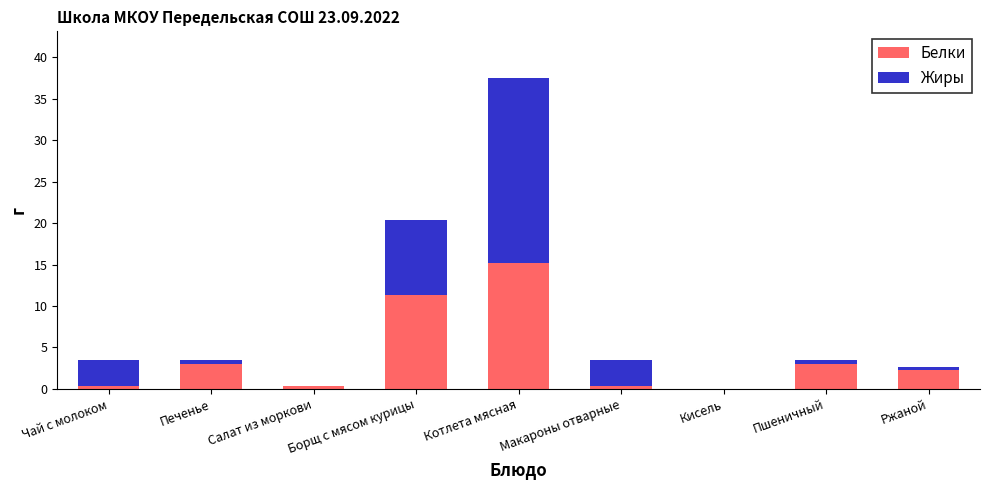

How many data points in Белки are above 2?

5